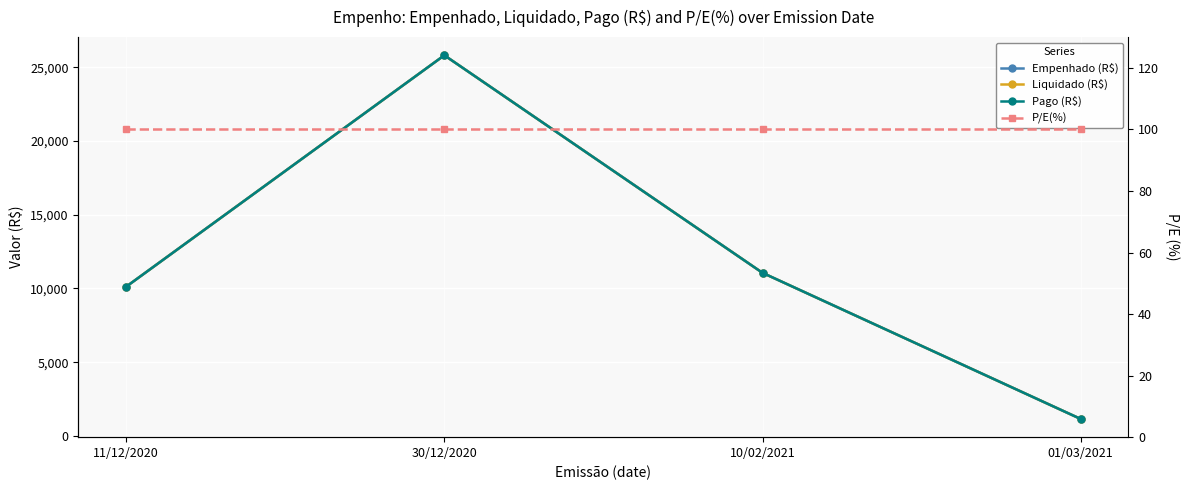

List the series in order of their peak value, highest first.

Empenhado (R$), Liquidado (R$), Pago (R$), P/E(%)